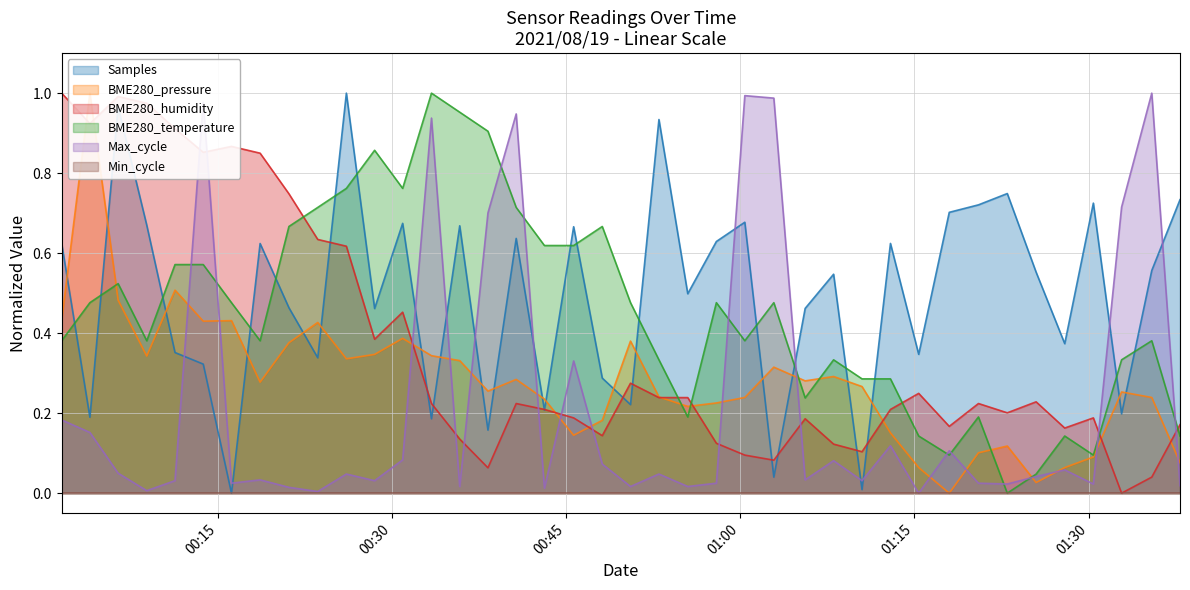

What is the value of the BME280_humidity point at the 23rd from the left?

0.2